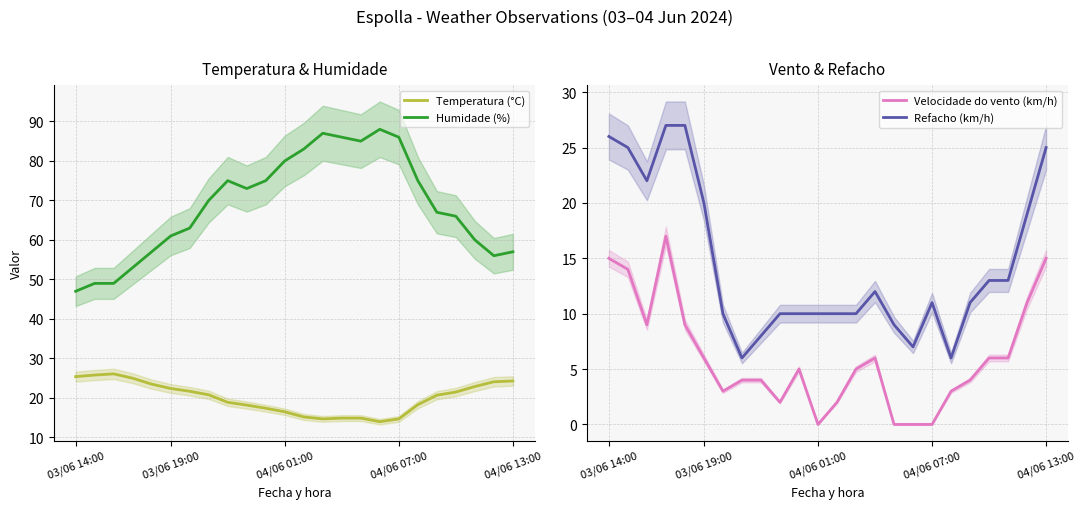

Reading left to right, transcribe all the data shown in this chart.

Temperatura (°C): 25.4	25.8	26.1	25.0	23.5	22.4	21.7	20.8	18.9	18.2	17.4	16.5	15.2	14.7	14.9	14.9	14.0	14.7	18.3	20.7	21.5	22.9	24.1	24.3
Humidade (%): 47.0	49.0	49.0	53.0	57.0	61.0	63.0	70.0	75.0	73.0	75.0	80.0	83.0	87.0	86.0	85.0	88.0	86.0	75.0	67.0	66.0	60.0	56.0	57.0
Velocidade do vento (km/h): 15.0	14.0	9.0	17.0	9.0	6.0	3.0	4.0	4.0	2.0	5.0	0.0	2.0	5.0	6.0	0.0	0.0	0.0	3.0	4.0	6.0	6.0	11.0	15.0
Refacho (km/h): 26.0	25.0	22.0	27.0	27.0	20.0	10.0	6.0	8.0	10.0	10.0	10.0	10.0	10.0	12.0	9.0	7.0	11.0	6.0	11.0	13.0	13.0	19.0	25.0